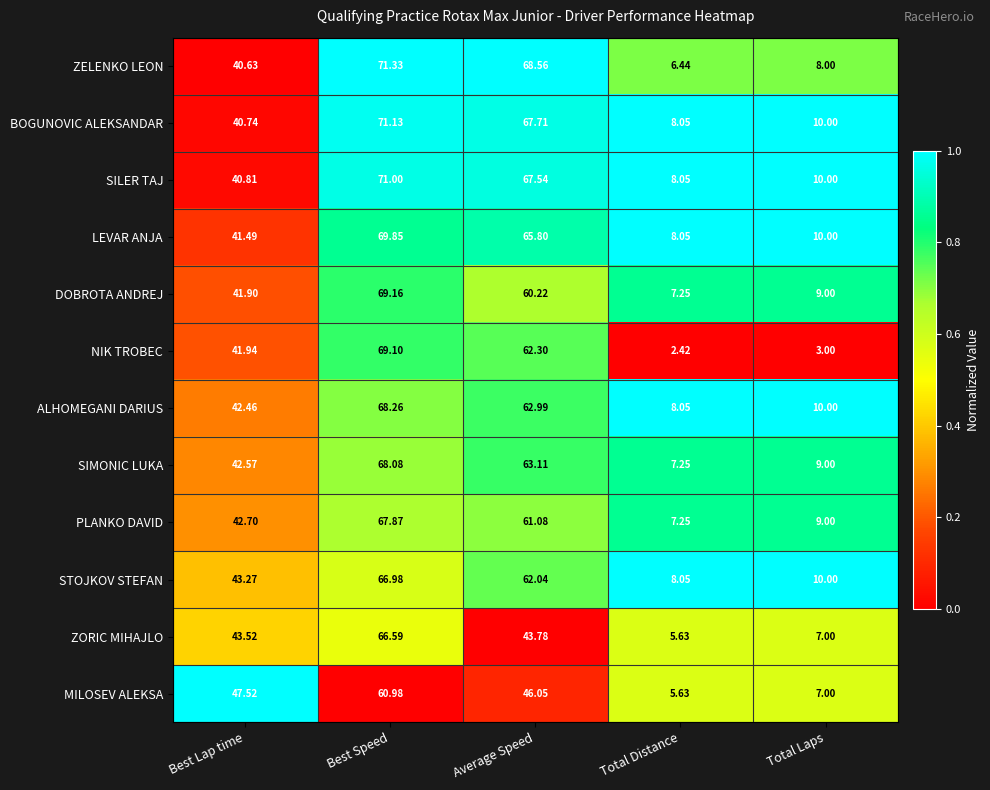

Which category has the highest value in the SILER TAJ series?

Best Speed